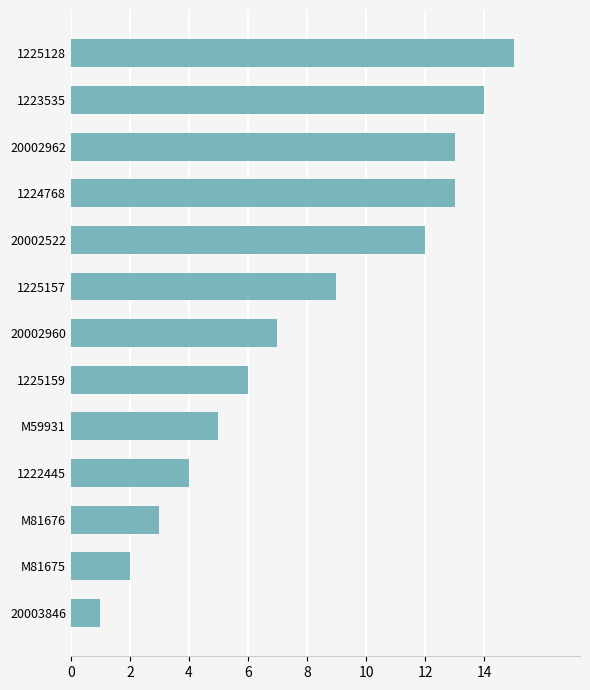

At which category does the chart reach its peak across all series?

1225128